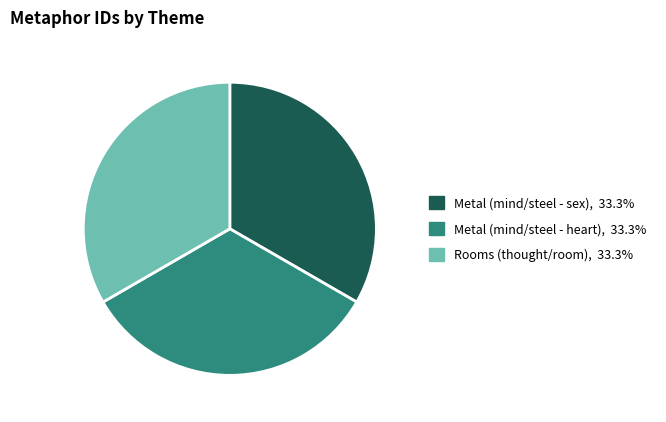

True or false: Metal (mind/steel - sex) accounts for 33% of the total.

True